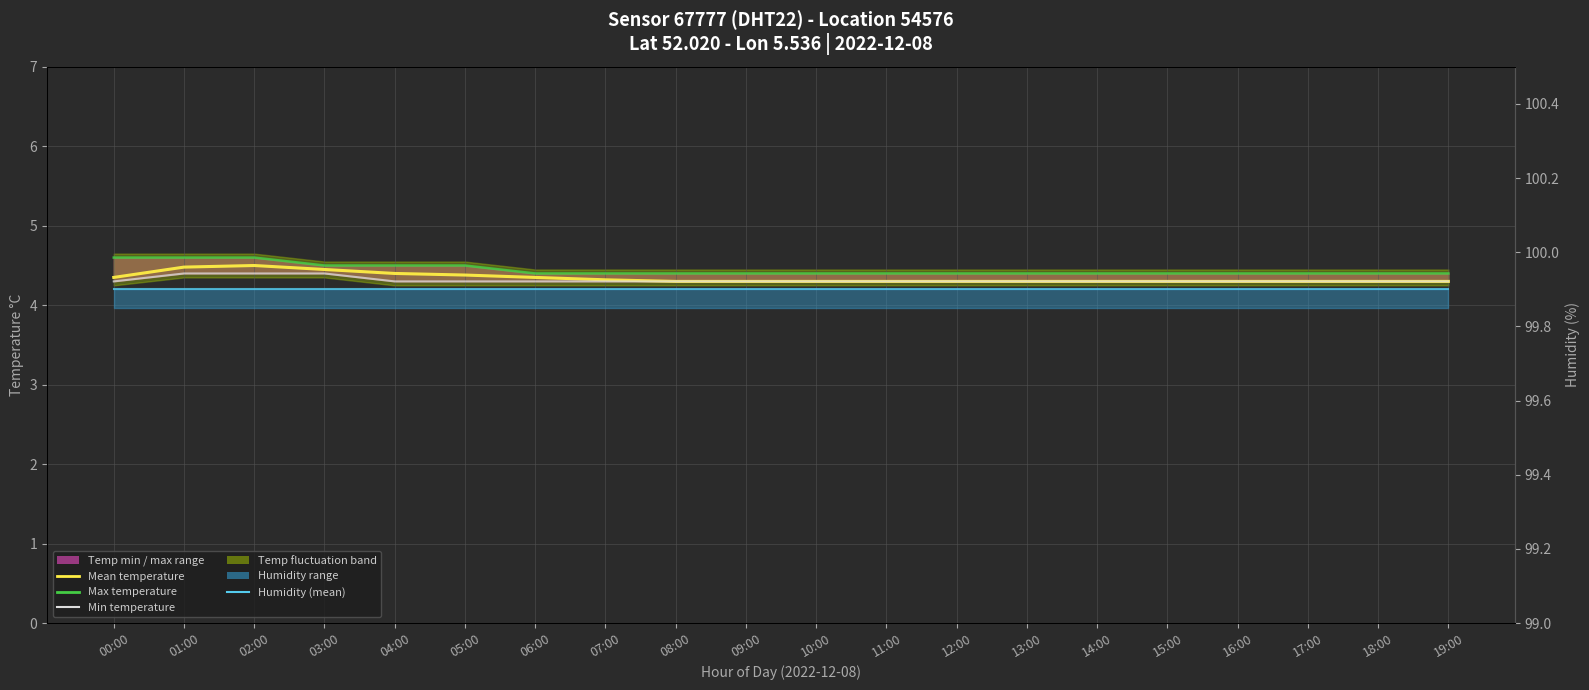

Reading right to left, transcribe all the data shown in this chart.

Mean temperature: 19:00=4.3	18:00=4.3	17:00=4.3	16:00=4.3	15:00=4.3	14:00=4.3	13:00=4.3	12:00=4.3	11:00=4.3	10:00=4.3	09:00=4.3	08:00=4.3	07:00=4.3	06:00=4.3	05:00=4.4	04:00=4.4	03:00=4.5	02:00=4.5	01:00=4.5	00:00=4.3
Max temperature: 19:00=4.4	18:00=4.4	17:00=4.4	16:00=4.4	15:00=4.4	14:00=4.4	13:00=4.4	12:00=4.4	11:00=4.4	10:00=4.4	09:00=4.4	08:00=4.4	07:00=4.4	06:00=4.4	05:00=4.5	04:00=4.5	03:00=4.5	02:00=4.6	01:00=4.6	00:00=4.6
Min temperature: 19:00=4.3	18:00=4.3	17:00=4.3	16:00=4.3	15:00=4.3	14:00=4.3	13:00=4.3	12:00=4.3	11:00=4.3	10:00=4.3	09:00=4.3	08:00=4.3	07:00=4.3	06:00=4.3	05:00=4.3	04:00=4.3	03:00=4.4	02:00=4.4	01:00=4.4	00:00=4.3
Humidity (monthly mean): 19:00=99.9	18:00=99.9	17:00=99.9	16:00=99.9	15:00=99.9	14:00=99.9	13:00=99.9	12:00=99.9	11:00=99.9	10:00=99.9	09:00=99.9	08:00=99.9	07:00=99.9	06:00=99.9	05:00=99.9	04:00=99.9	03:00=99.9	02:00=99.9	01:00=99.9	00:00=99.9